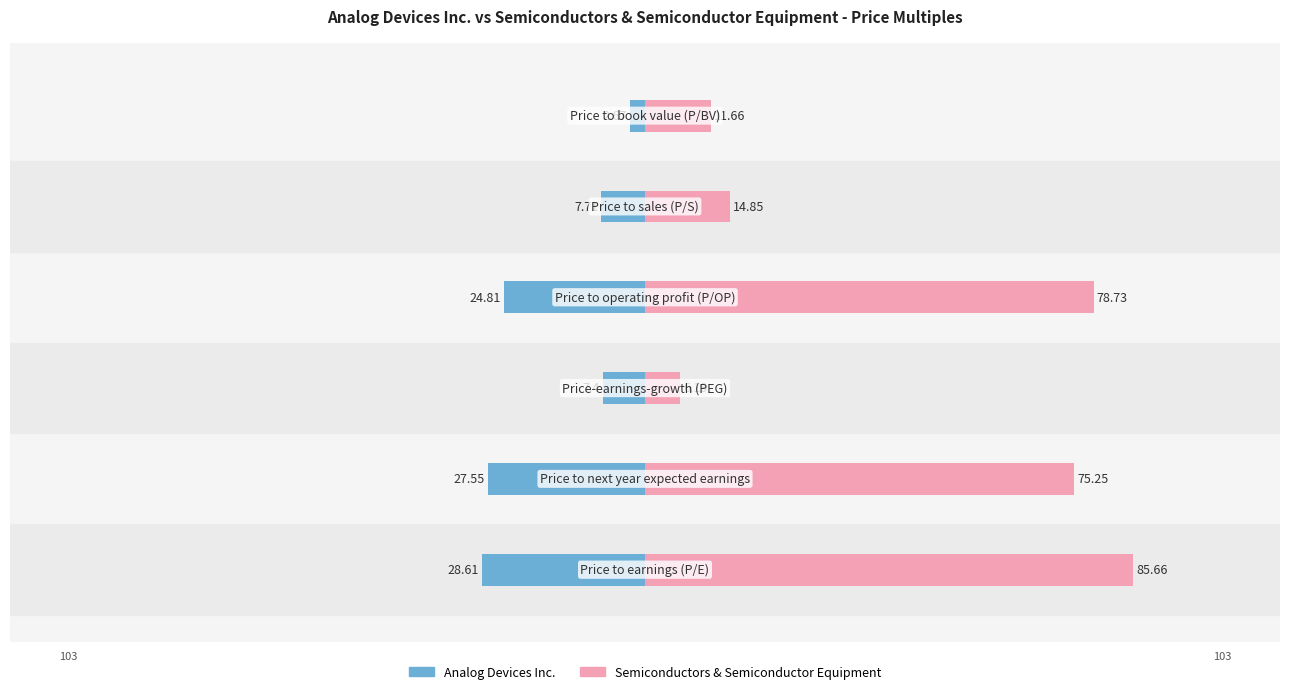

What is the average value of the Analog Devices Inc. series?

-16.5